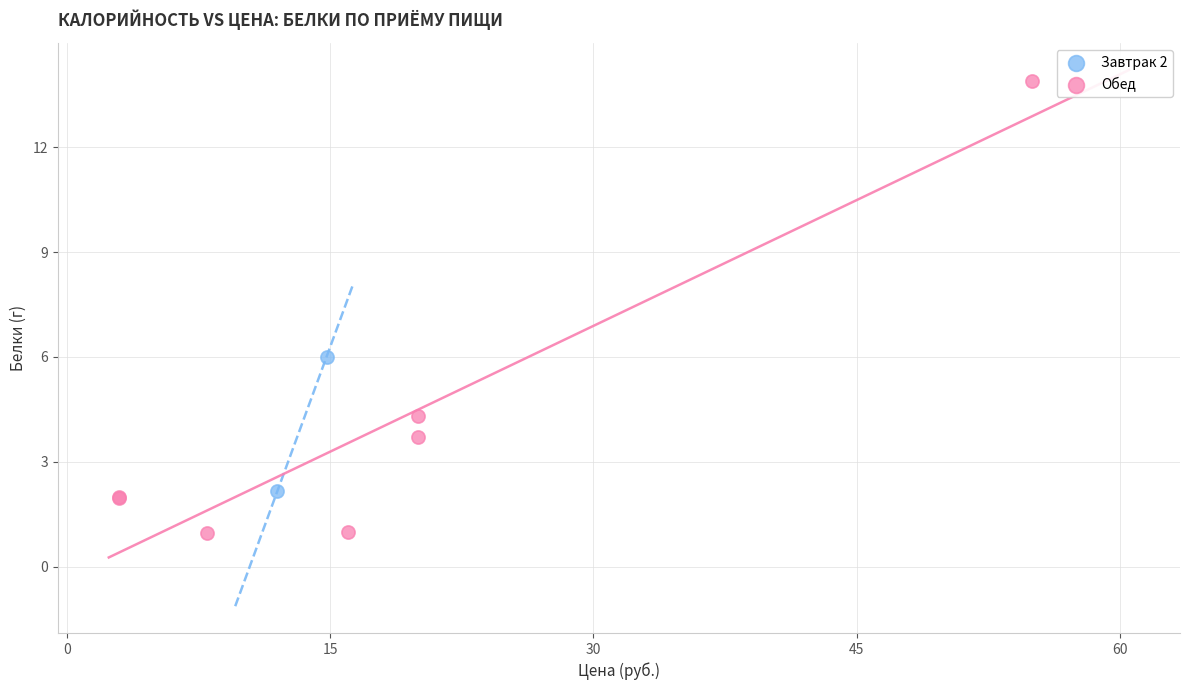

What are all the series names shown in the legend?

Завтрак 2, Обед